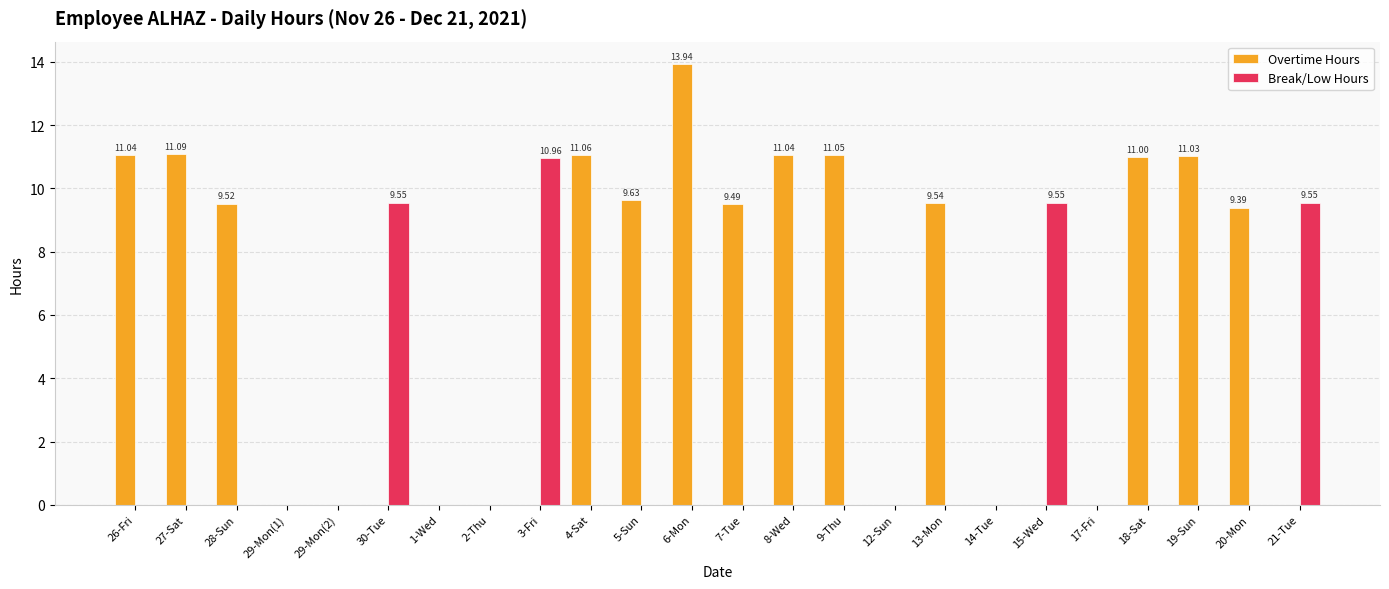

What is the greatest value displayed?

13.9